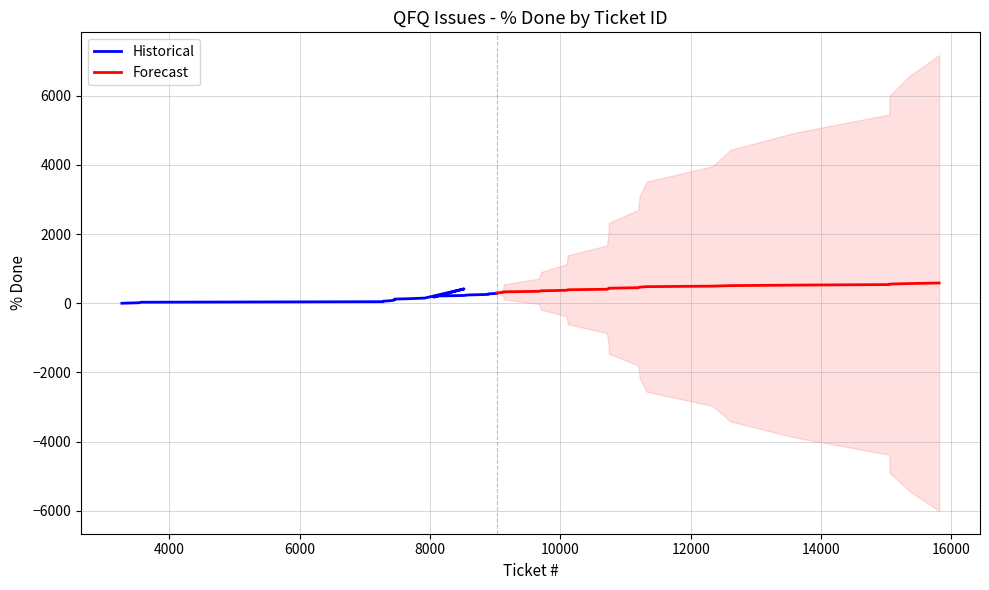

Reading right to left, extract all data points from this chart.

Historical: 285	270	255	240	225	210	195	180	415	150	135	120	105	90	75	60	45	30	15	0
Forecast: 585	570	555	540	525	510	495	480	465	450	435	420	405	390	375	360	345	330	315	300